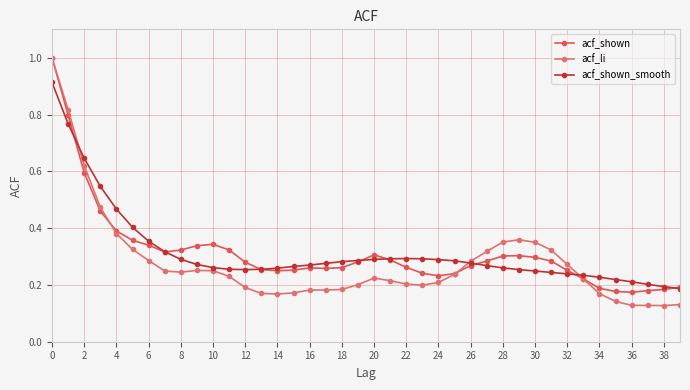

How many data points does each series have?

40